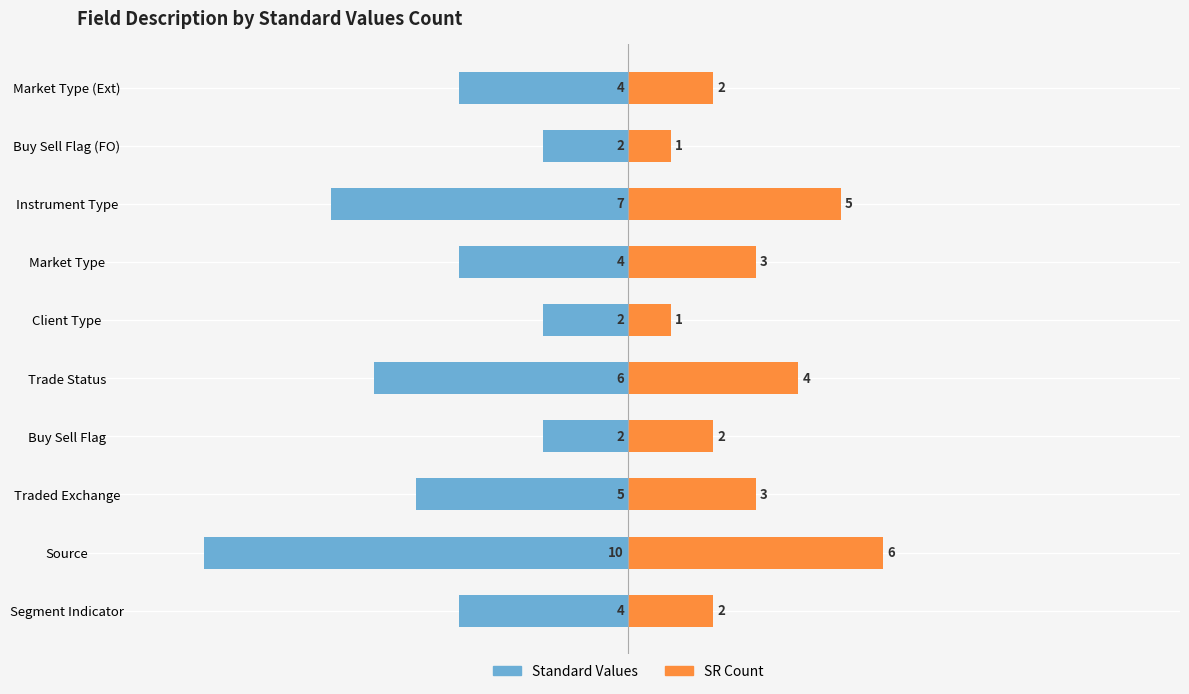

Which series has the largest range (max minus min)?

Standard Values